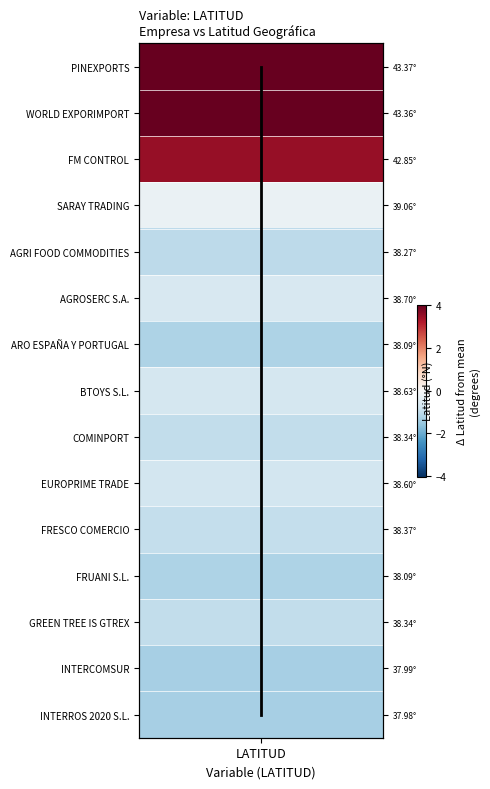

How many data points does each series have?

15